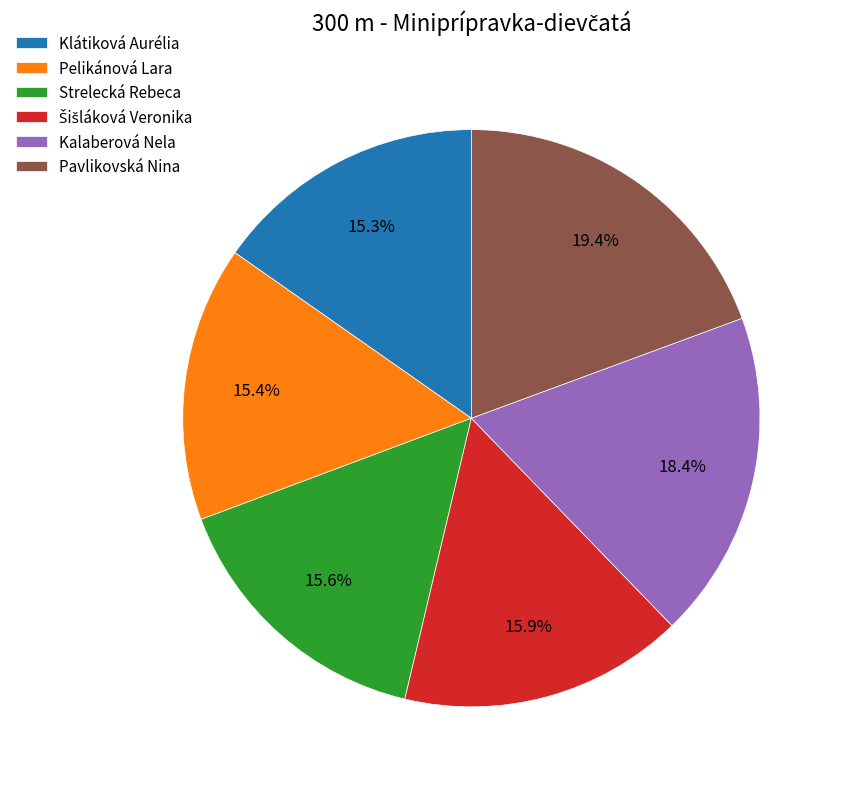

Do Klátiková Aurélia and Kalaberová Nela together represent more than half of the pie?

No